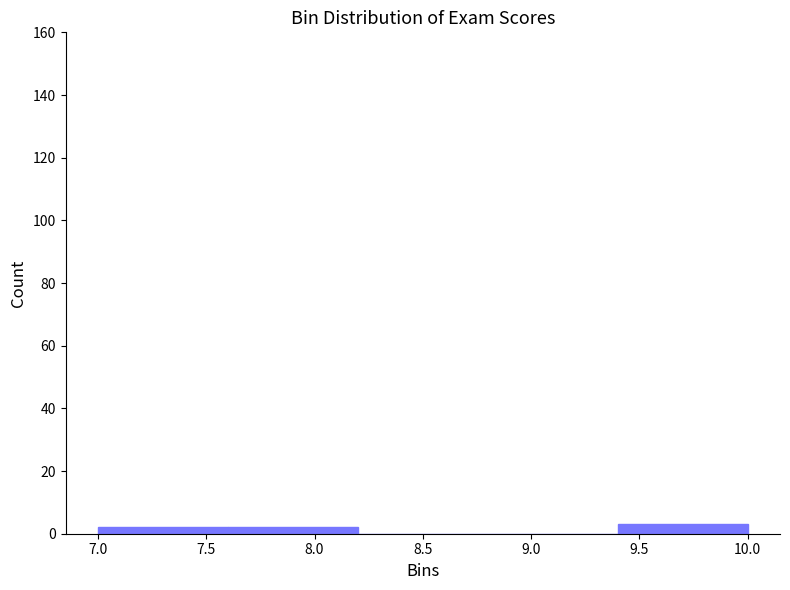

Reading left to right, transcribe this chart: for each bar, give the range it covers on the x-axis and its height. The values are not printed on the chart, so give them approximately, as read against the axis.

7.0 to 7.6: 2
7.6 to 8.2: 2
8.2 to 8.8: 0
8.8 to 9.4: 0
9.4 to 10.0: 4